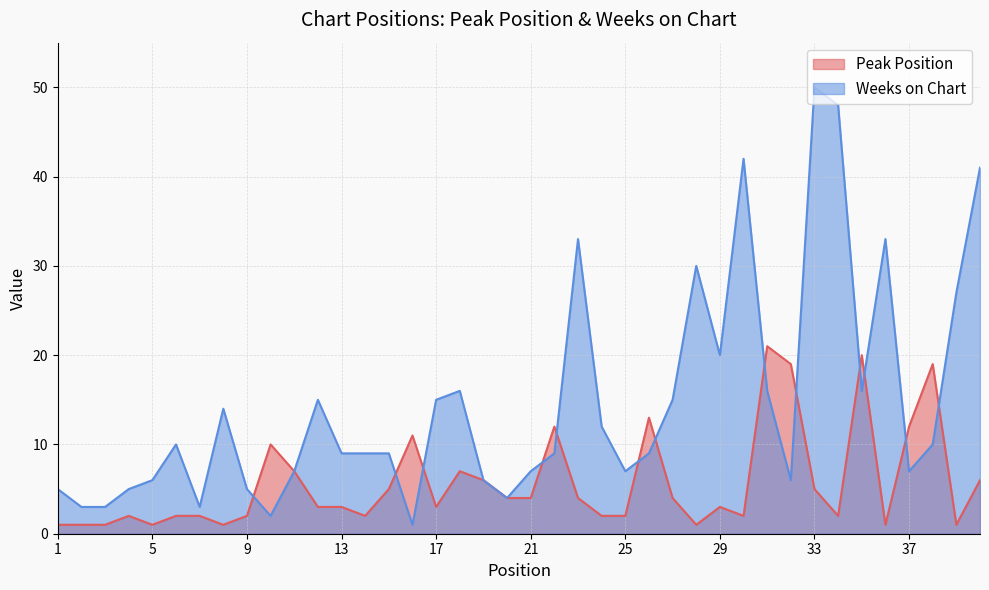

What is the sum of all Weeks on Chart values?

585